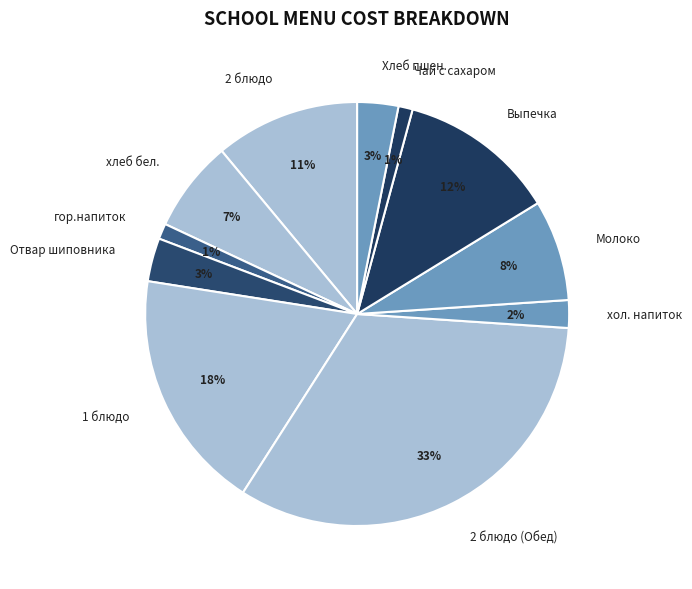

Which has a higher value, 2 блюдо (Обед) or гор.напиток?

2 блюдо (Обед)